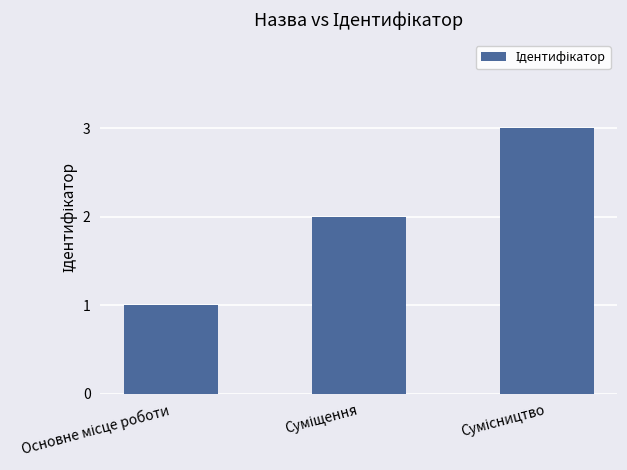

What is the greatest value displayed?

3